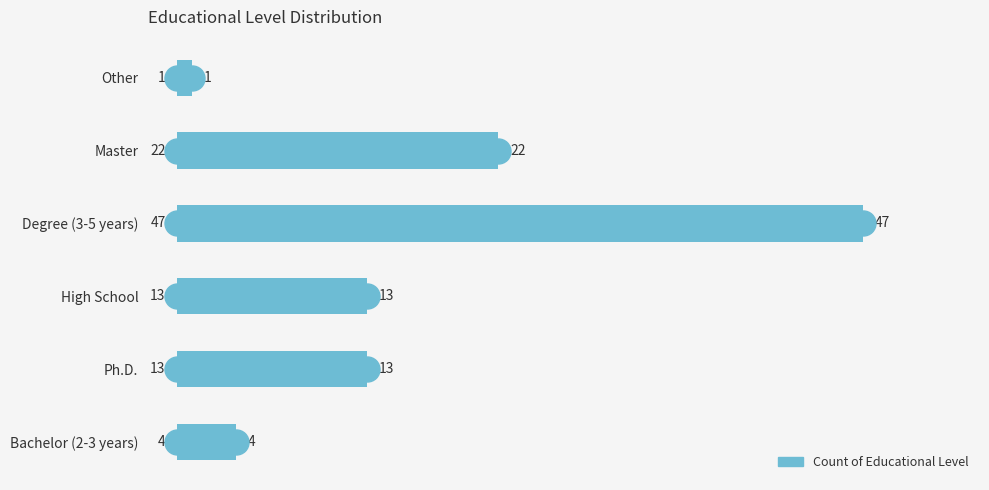

True or false: the data shows 47 at Degree (3-5 years).

True